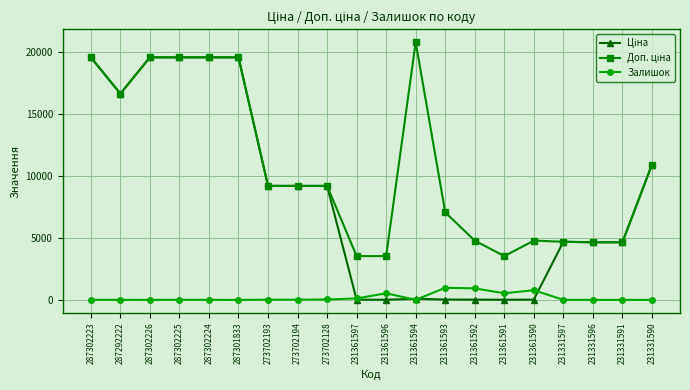

Count the number of categories in the chart.

20